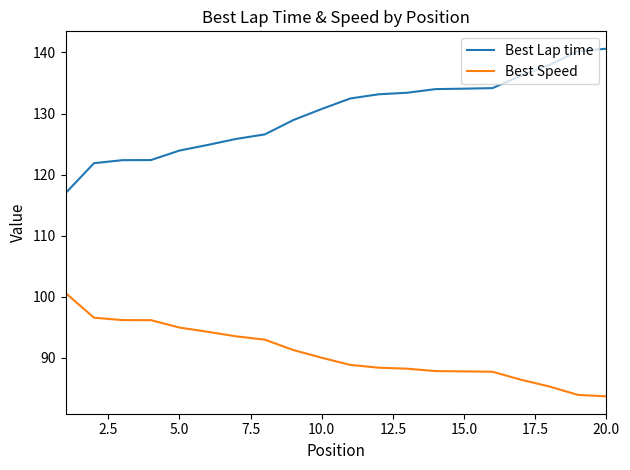

What is the difference between the maximum and minimum values in the Best Speed series?

16.9